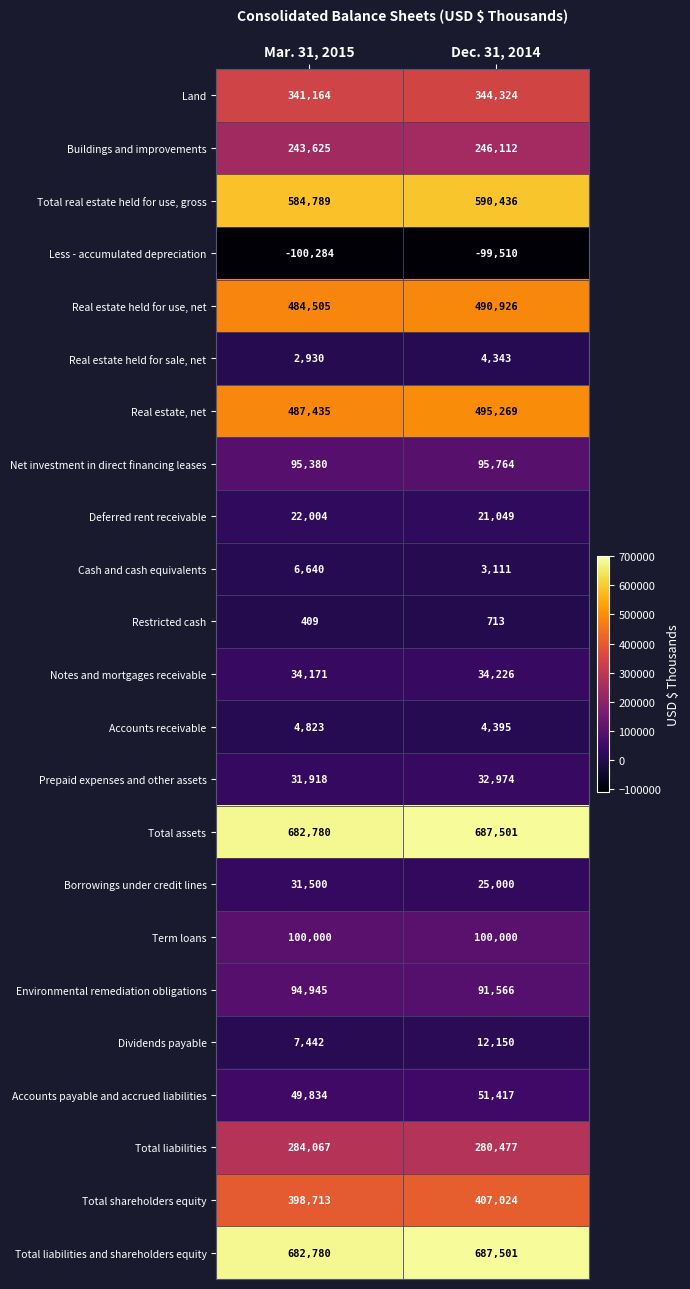

What is the difference between the highest and lowest values at Dec. 31, 2014?

787011